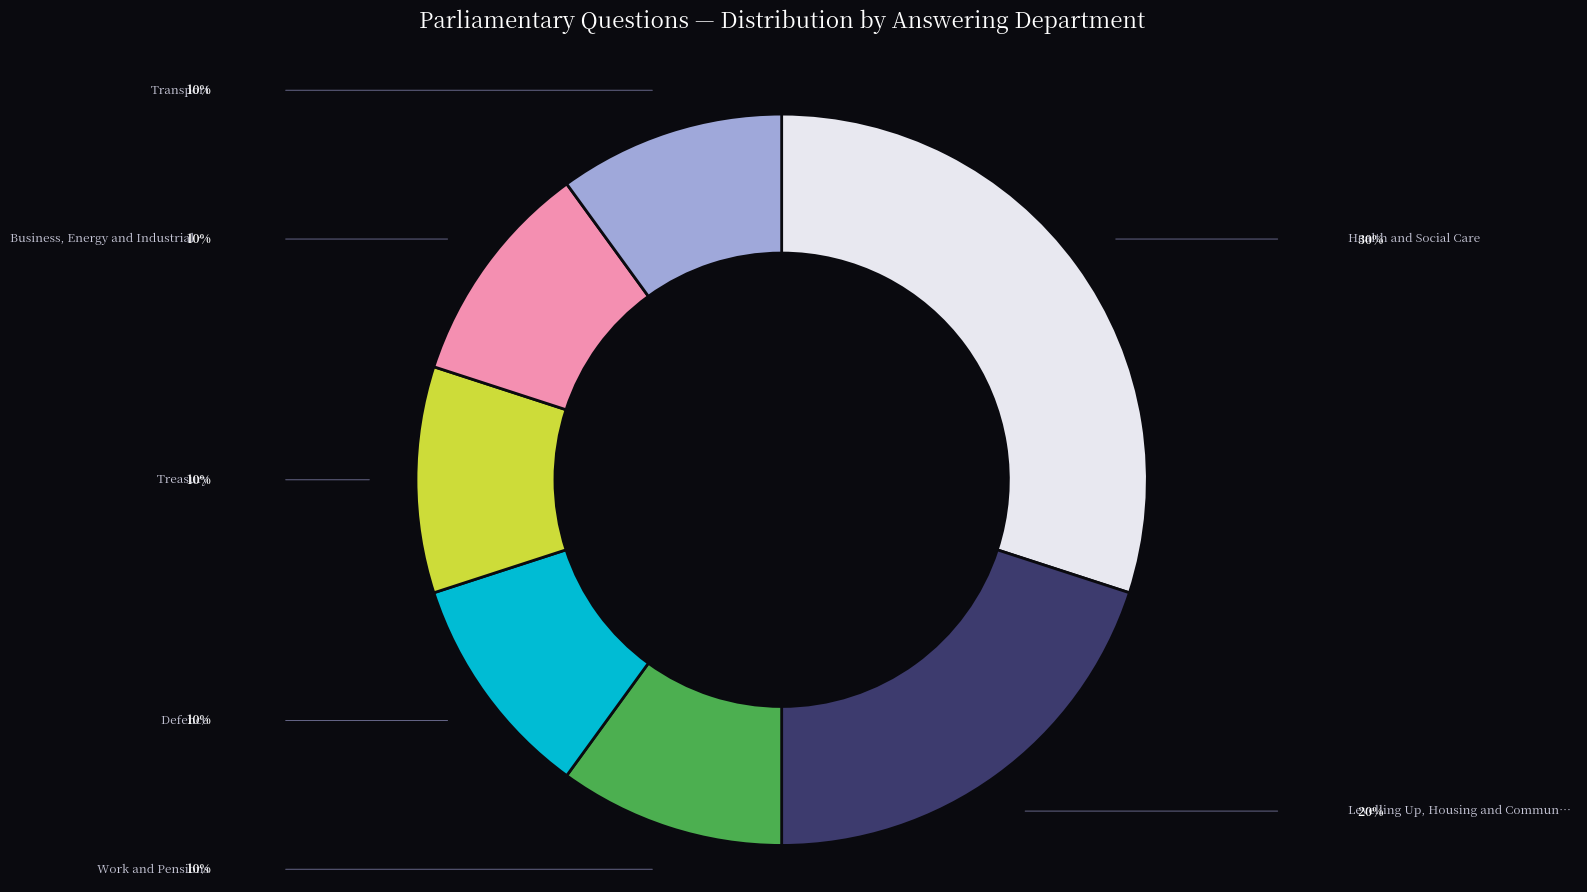

Is there a majority slice in this chart?

No